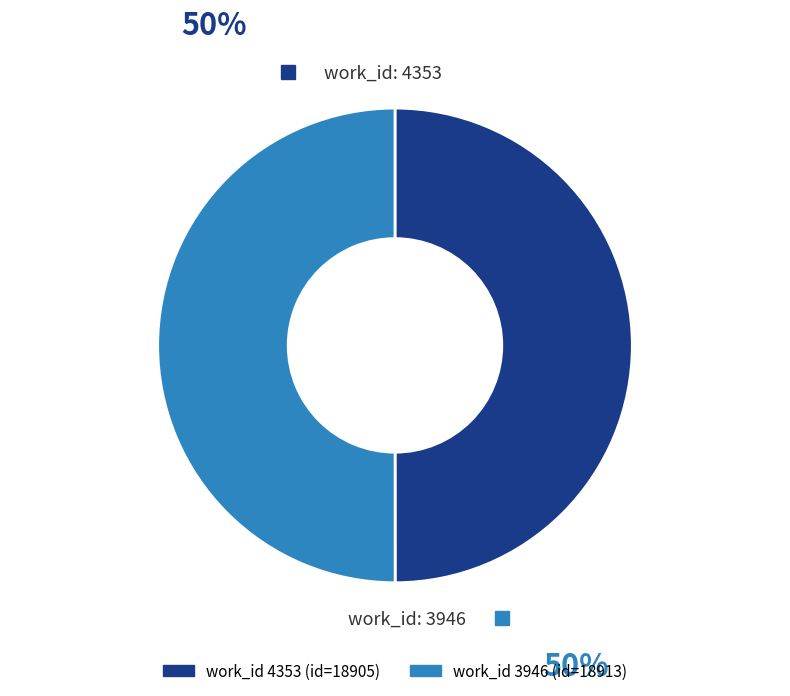

Rank the categories by value from highest to lowest.

3946, 4353